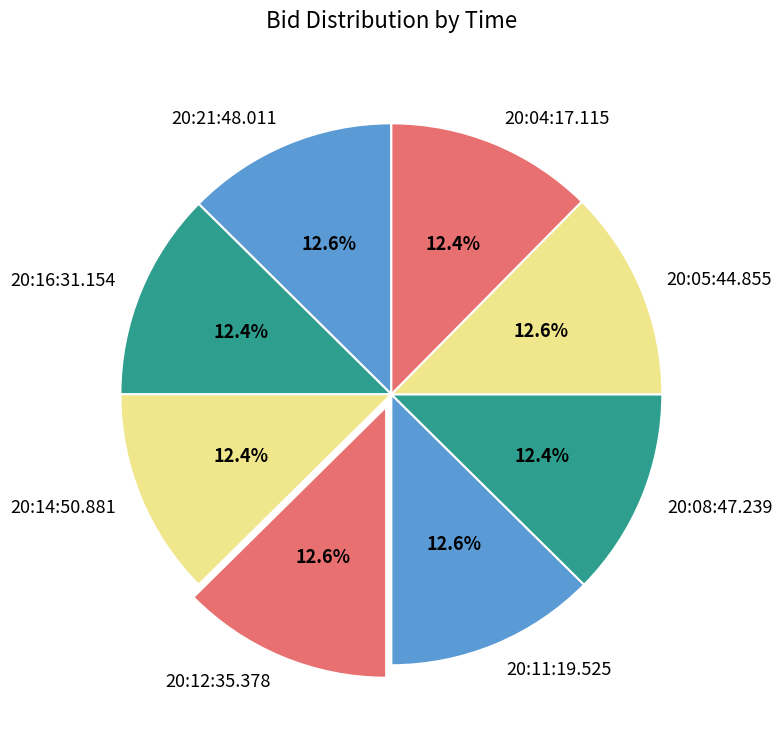

True or false: 20:05:44.855 accounts for 7% of the total.

False